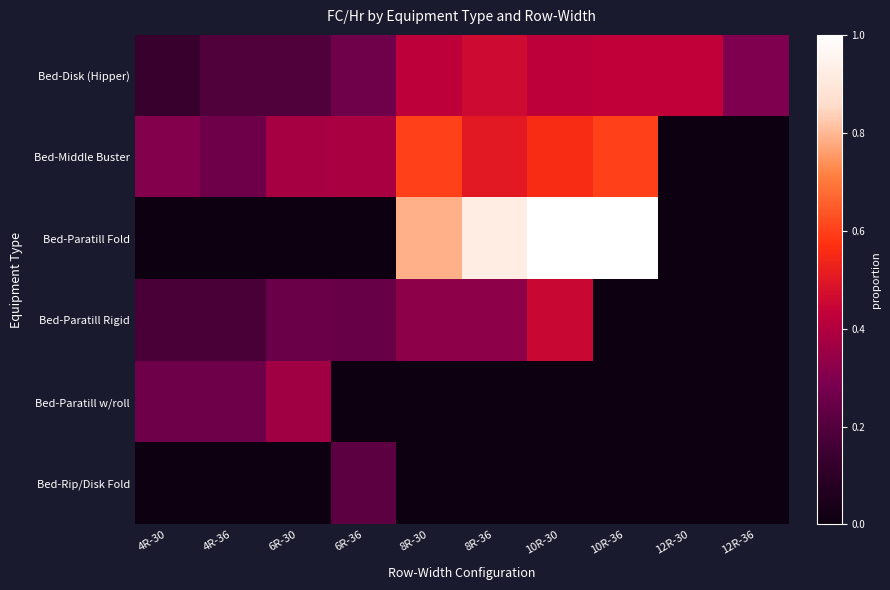

Between 6R-30 and 10R-30, which series saw the biggest shift?

Bed-Paratill Fold